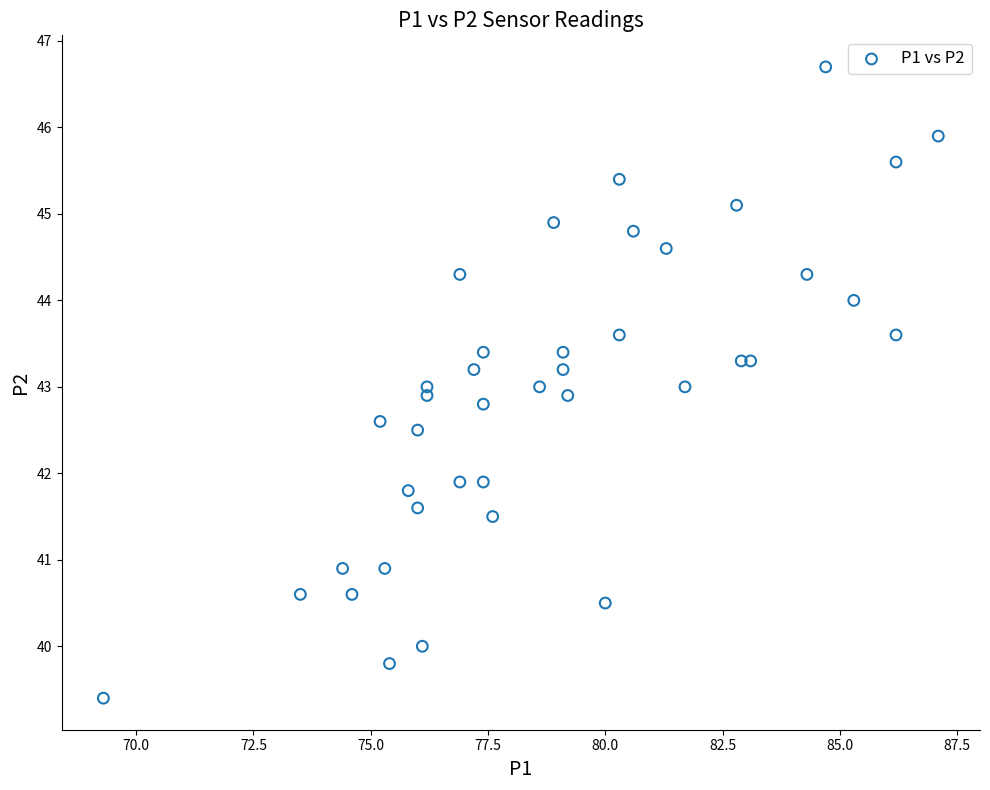

What is the range of Y values (max minus min)?

7.3